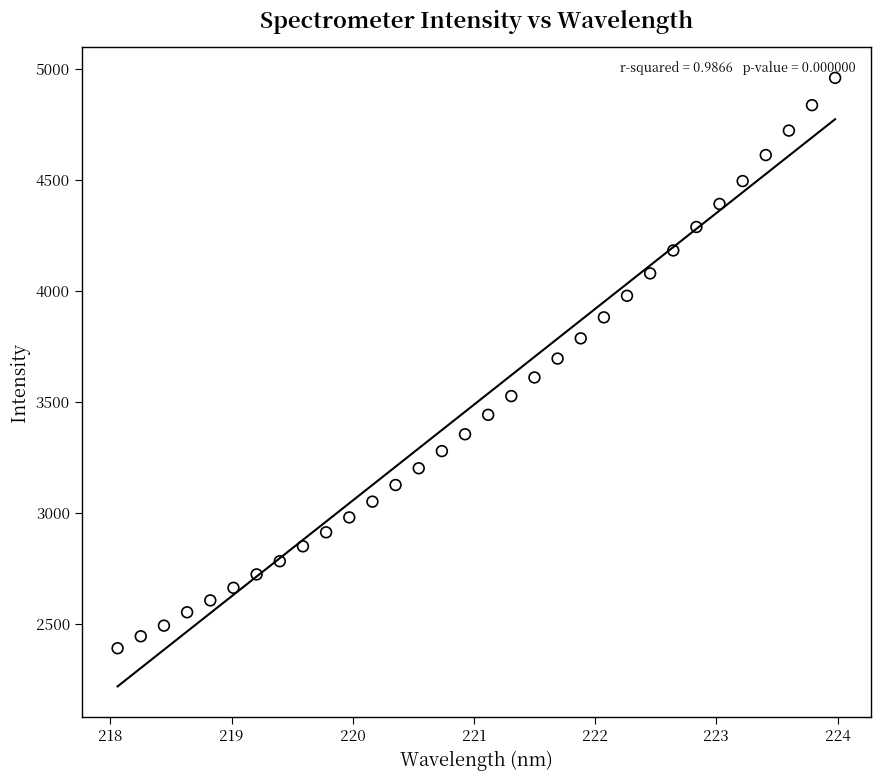

What is the range of X values (max minus min)?

5.9